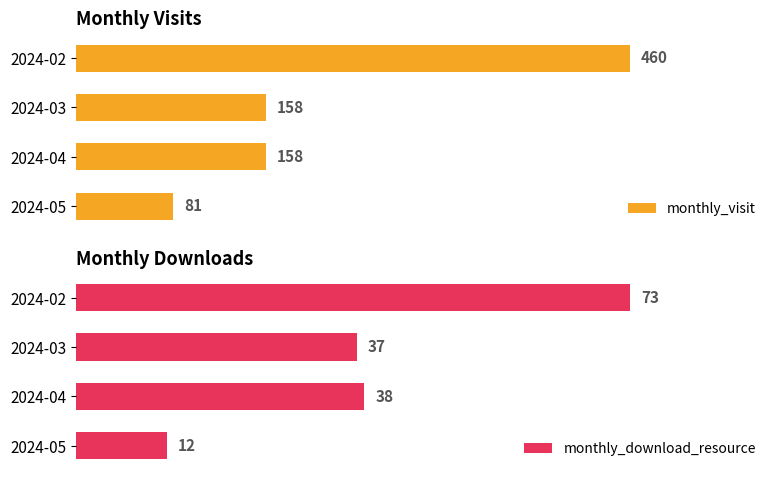

At which label does monthly_visit reach its peak?

2024-02